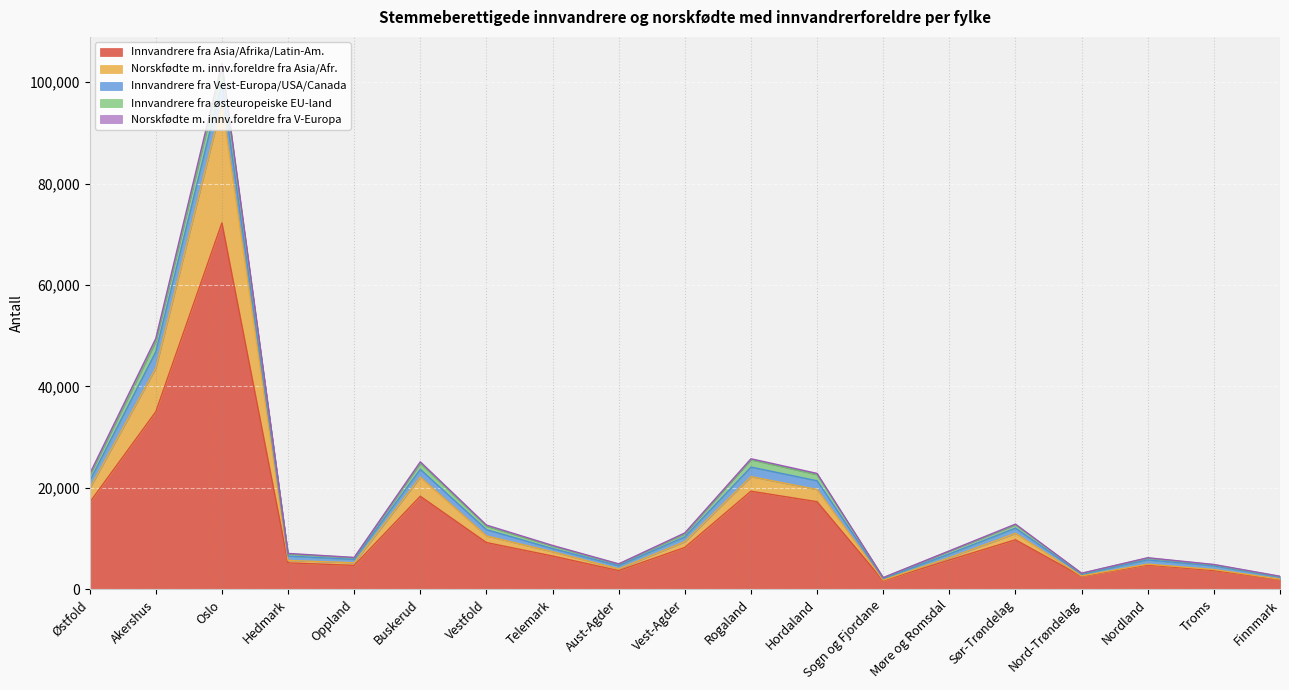

At how many categories does at least one series exceed 8584?

8